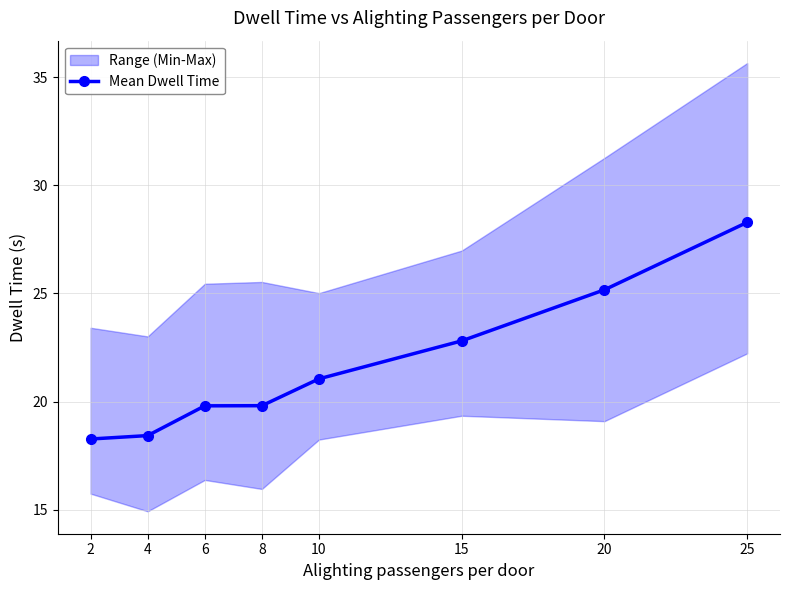

The value at 8 is 19.8. True or false?

True